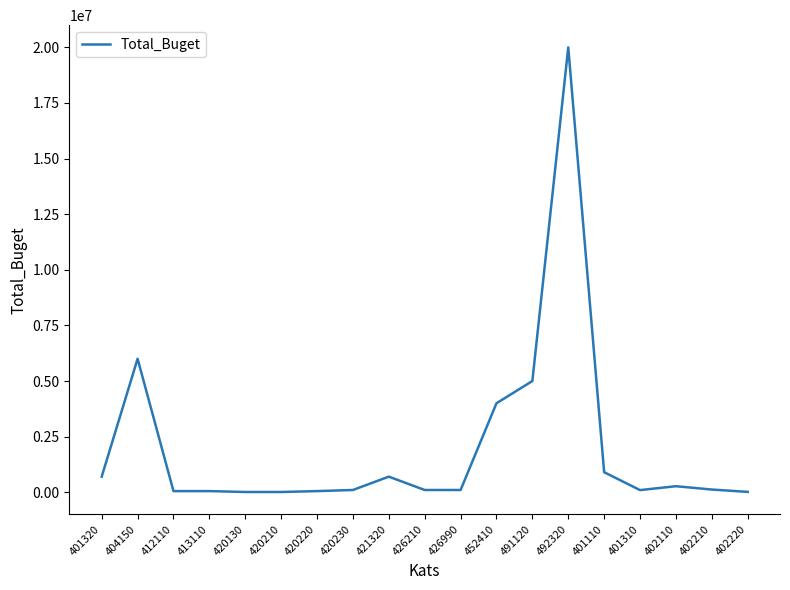

Which label corresponds to the largest value in the chart?

492320